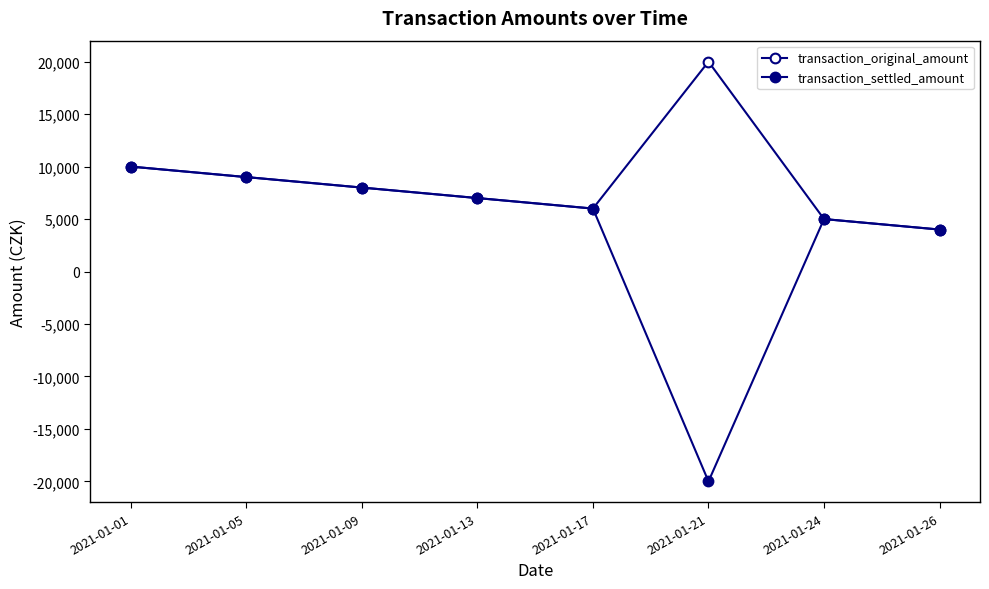

The transaction_original_amount series shows 6000 at 2021-01-17. True or false?

True